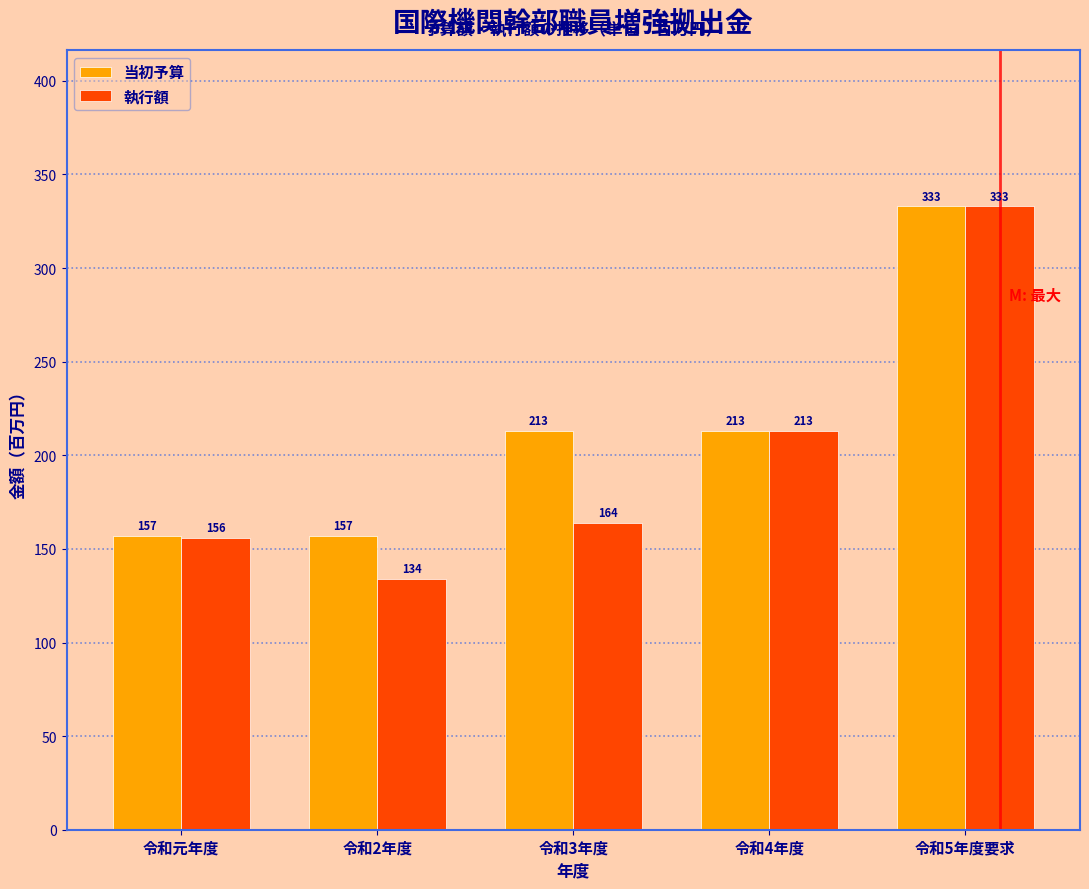

Reading left to right, what are all the values shown in this chart?

当初予算: 令和元年度=157	令和2年度=157	令和3年度=213	令和4年度=213	令和5年度要求=333
執行額: 令和元年度=156	令和2年度=134	令和3年度=164	令和4年度=213	令和5年度要求=333